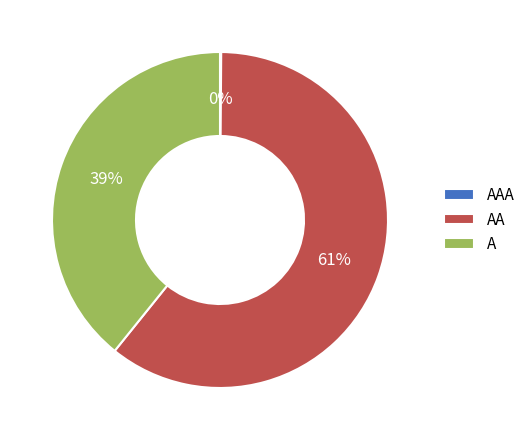

To the nearest percent, what is the average slice percentage?

33%